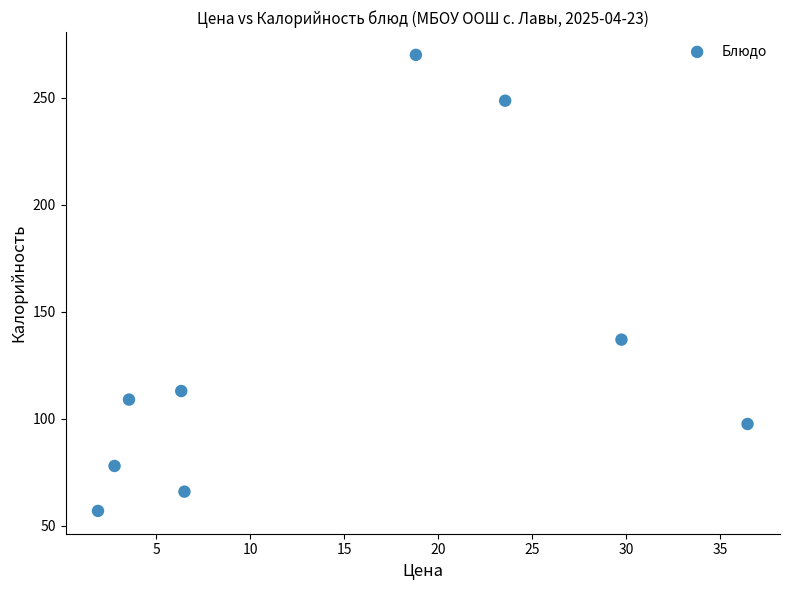

What is the average X value?

14.4